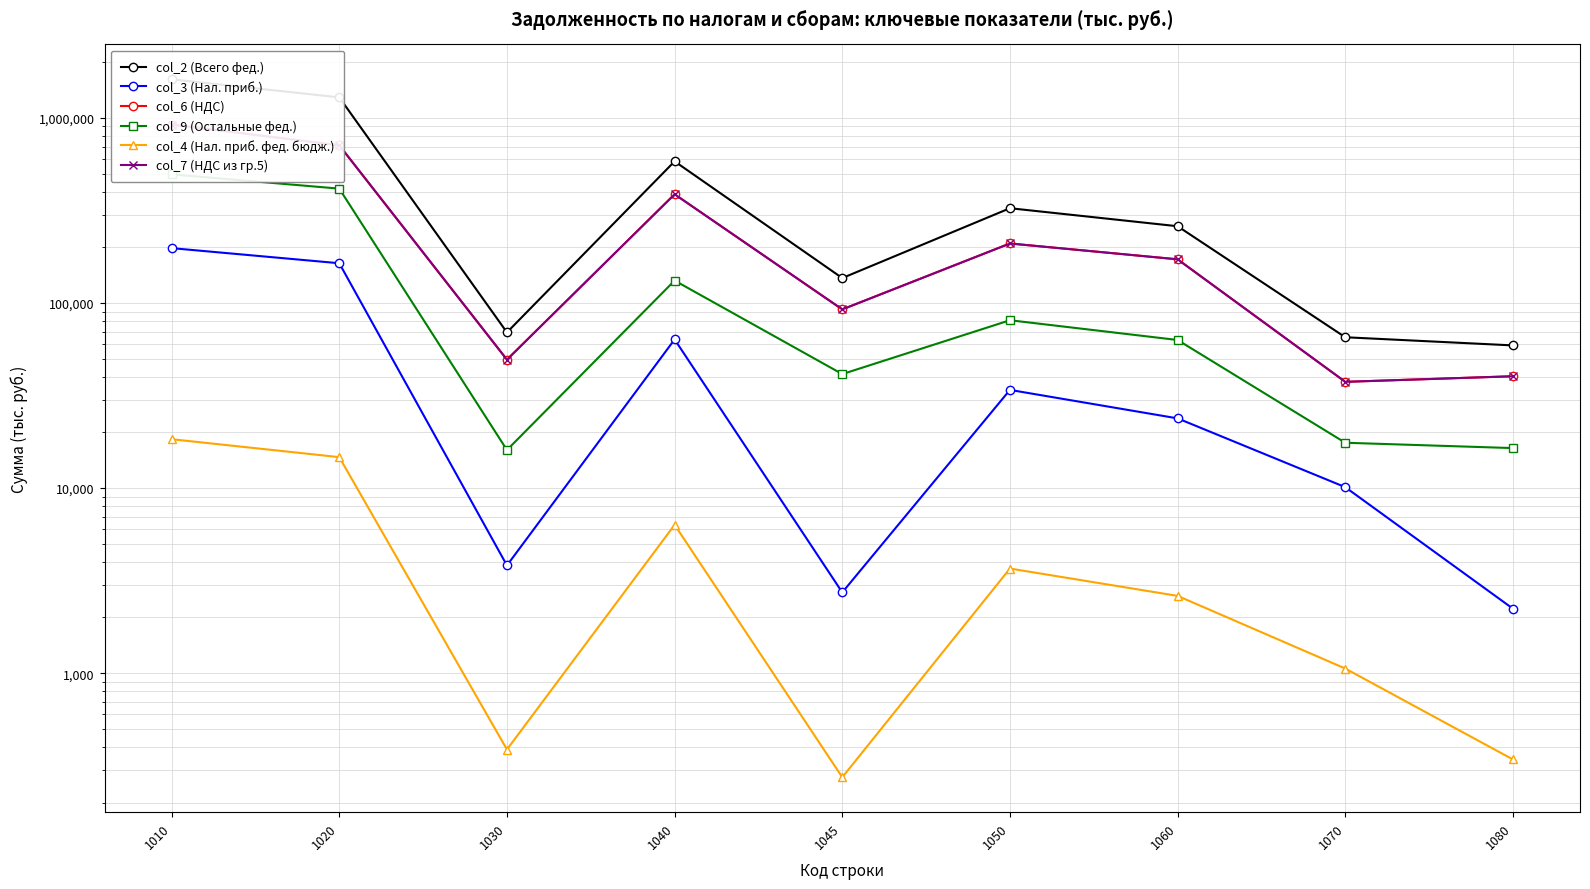

List the labels in order of col_3 (Нал. приб.) value, smallest first.

1080, 1045, 1030, 1070, 1060, 1050, 1040, 1020, 1010